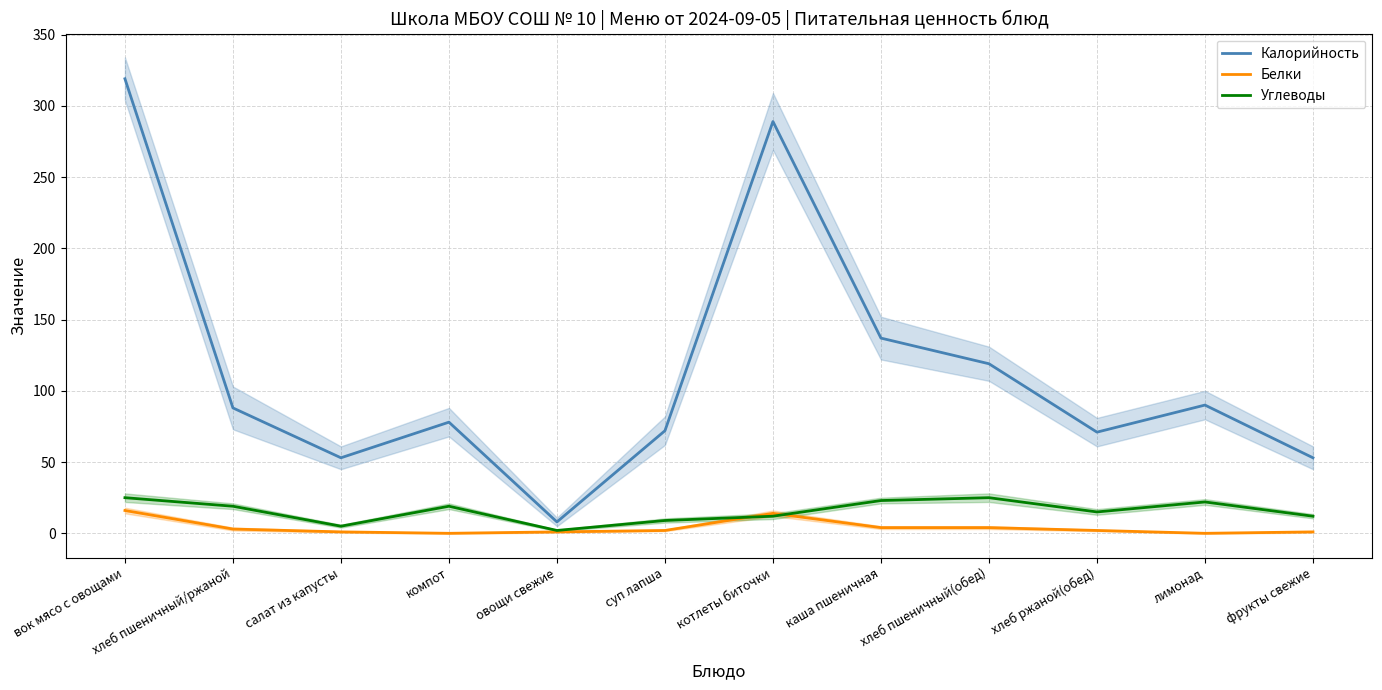

True or false: Калорийность and Углеводы cross at least once.

False